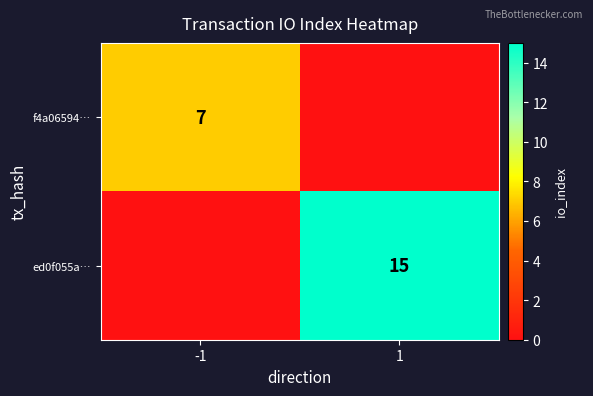

True or false: f4a06594… has a value of 7 at -1.

True